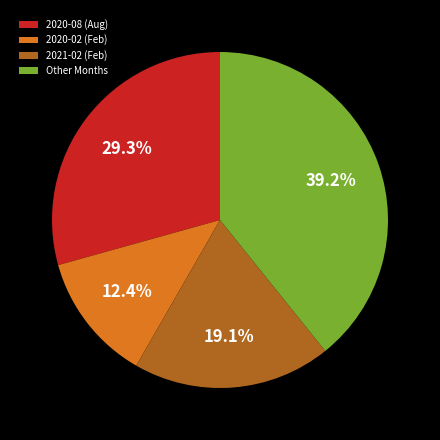

How much of the chart is everything except 2020-08 (Aug)?

70.7%